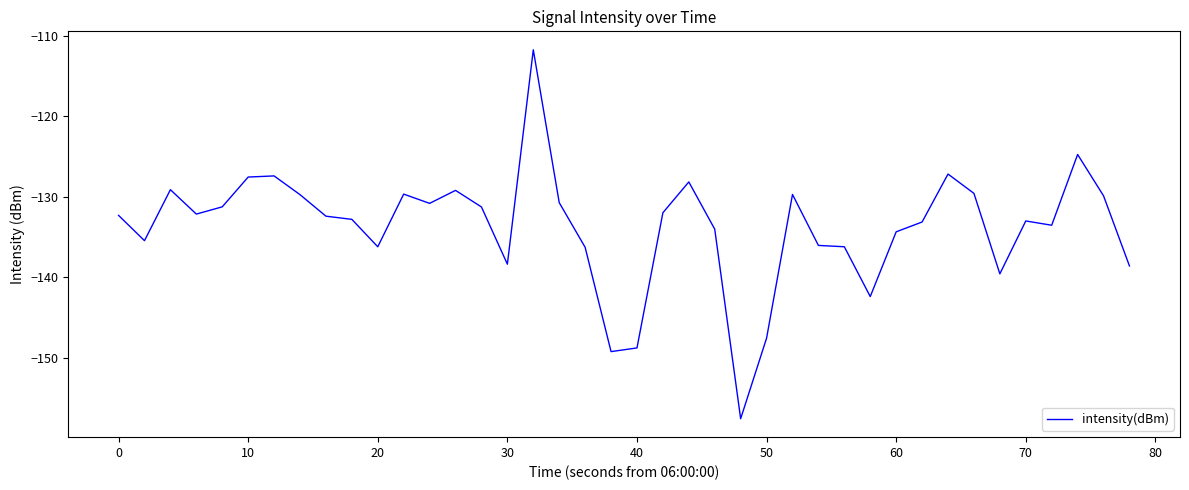

What is the difference between the maximum and minimum values?

45.8